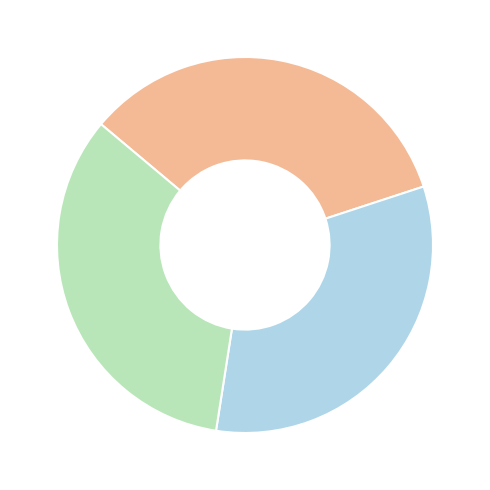

Does any single category account for the majority?

No